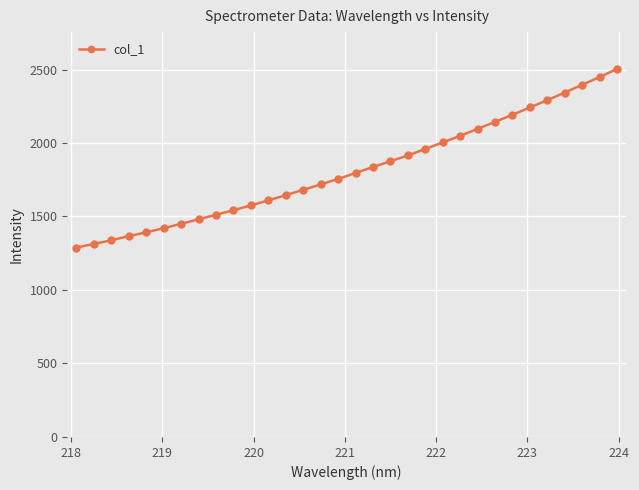

What is the difference between the maximum and minimum values?

1215.1